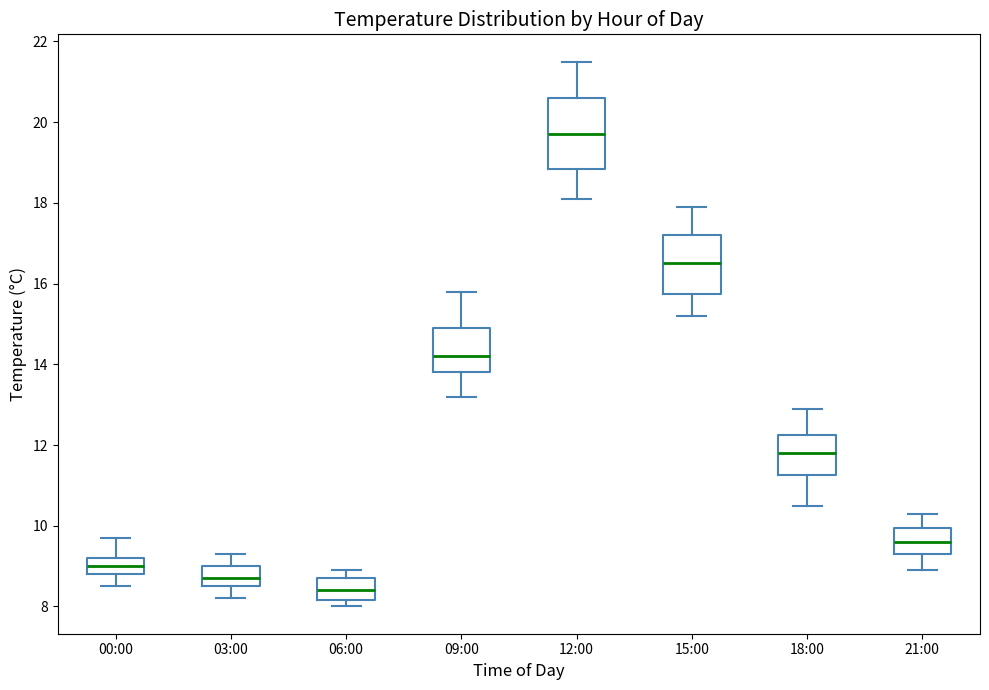

Reading left to right, read every box against the y-axis: the position of its median line, the range the box covers, and the ends of its whiskers. The values are not printed on the chart, so give them approximately, as read against the axis.

00:00: median 9.0, box 8.8 to 9.2, whiskers 8.6 to 9.8
03:00: median 8.8, box 8.6 to 9.0, whiskers 8.2 to 9.4
06:00: median 8.4, box 8.2 to 8.8, whiskers 8.0 to 9.0
09:00: median 14.2, box 13.8 to 15.0, whiskers 13.2 to 15.8
12:00: median 19.8, box 18.8 to 20.6, whiskers 18.2 to 21.6
15:00: median 16.6, box 15.8 to 17.2, whiskers 15.2 to 18.0
18:00: median 11.8, box 11.2 to 12.2, whiskers 10.6 to 13.0
21:00: median 9.6, box 9.4 to 10.0, whiskers 9.0 to 10.4